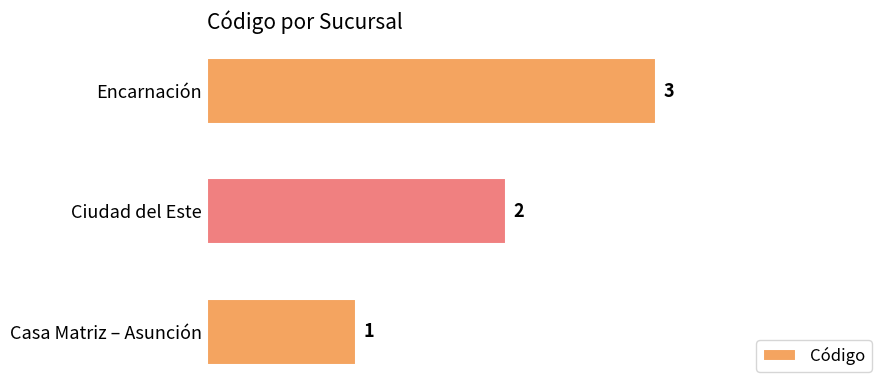

The chart shows a value of 3 at Encarnación. True or false?

True